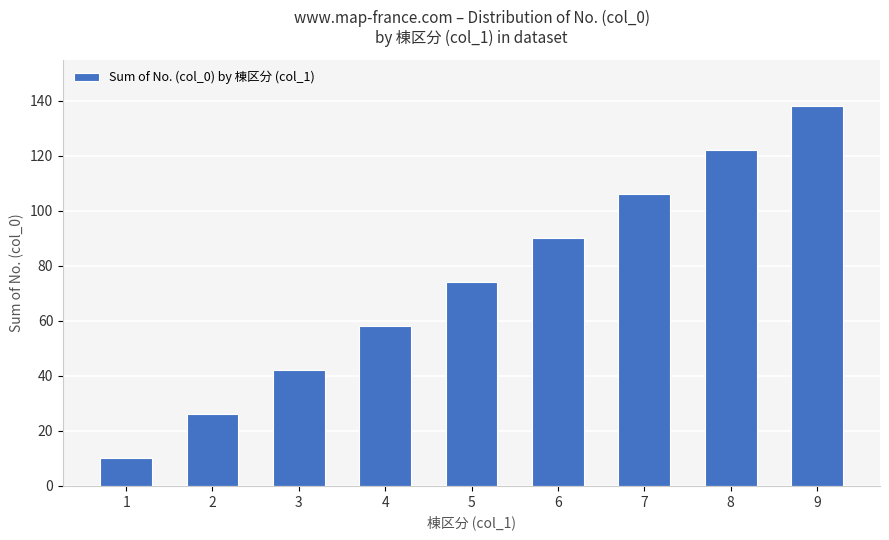

What is the greatest value displayed?

138